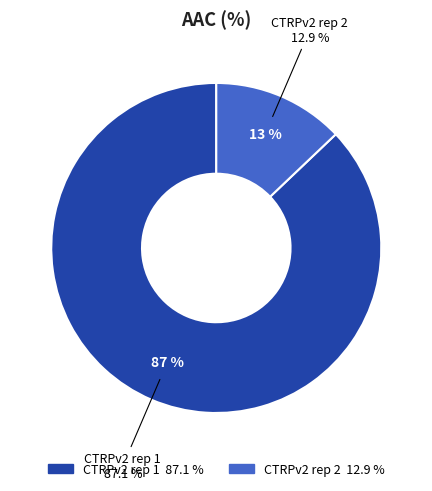

Between CTRPv2 rep 1 and CTRPv2 rep 2, which is larger?

CTRPv2 rep 1